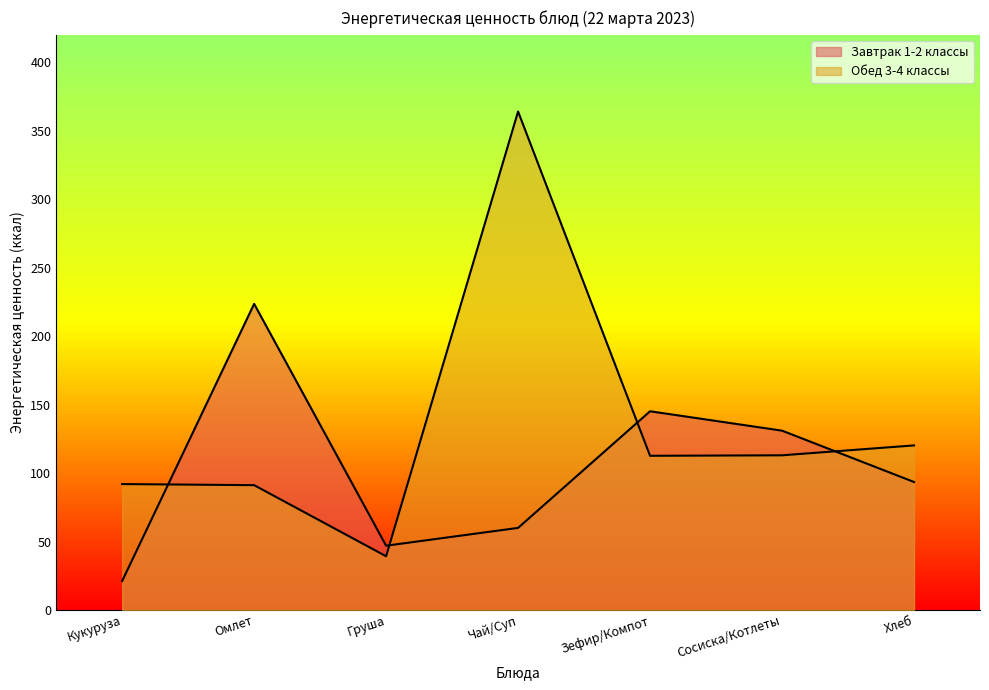

Is the value of Обед 3-4 классы at Сосиска/Котлеты greater than the value of Завтрак 1-2 классы at Сосиска/Котлеты?

No